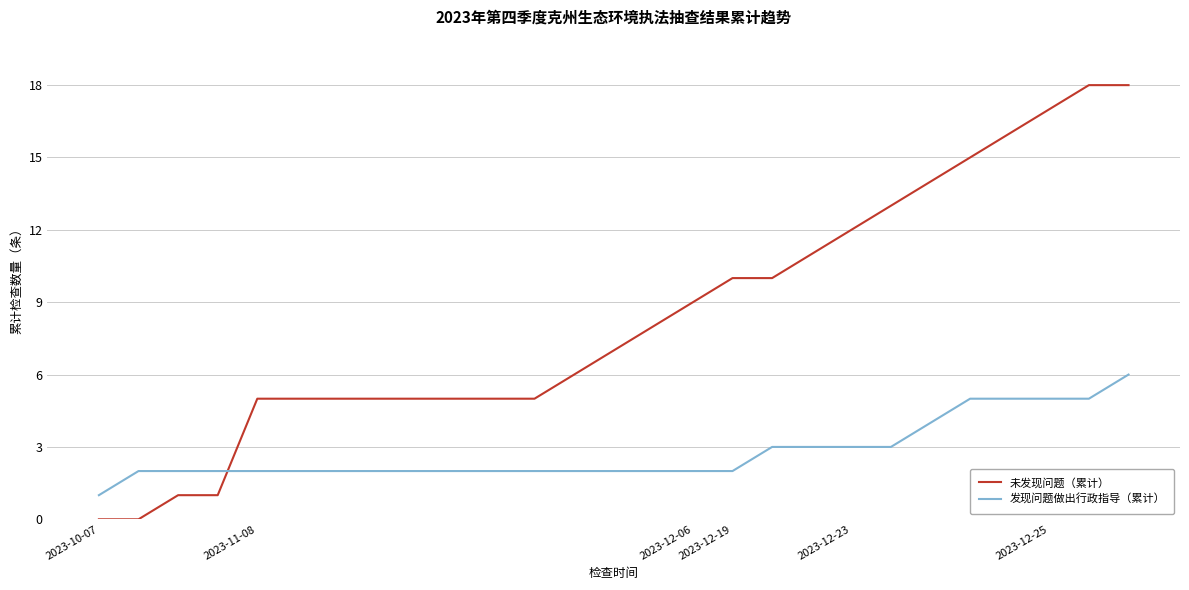

What is the difference between the second highest and minimum values in the 发现问题做出行政指导（累计） series?

4